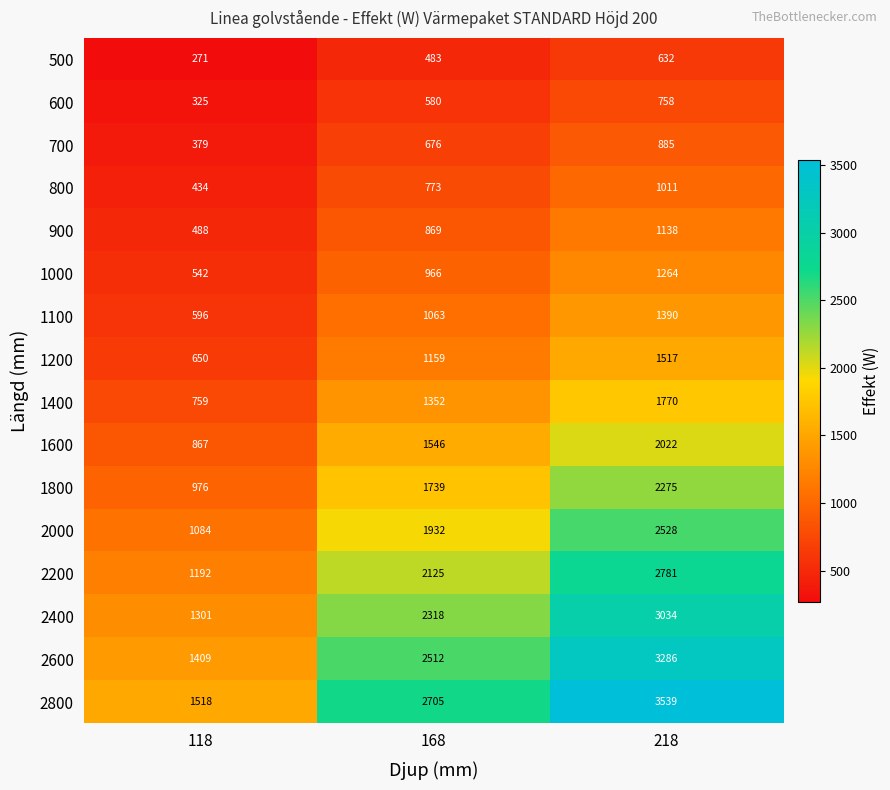

What is the difference between the highest and lowest values at 168?

2222